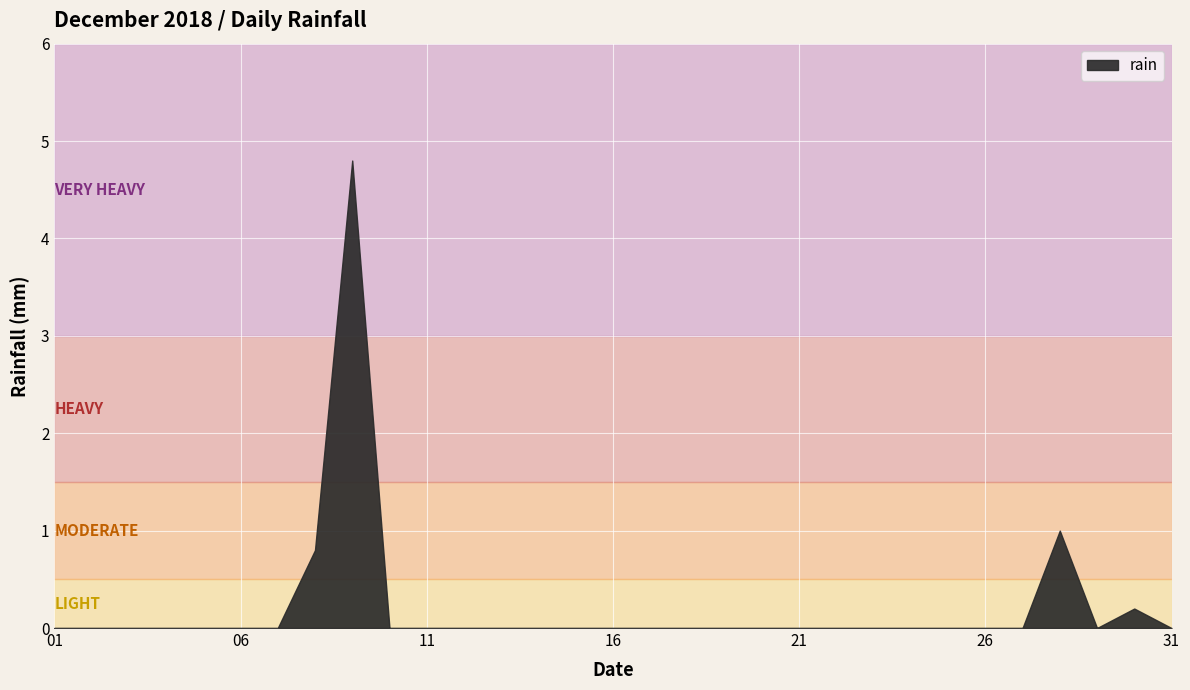

Reading left to right, transcribe all the data shown in this chart.

0.0	0.0	0.0	0.0	0.0	0.0	0.0	0.8	4.8	0.0	0.0	0.0	0.0	0.0	0.0	0.0	0.0	0.0	0.0	0.0	0.0	0.0	0.0	0.0	0.0	0.0	0.0	1.0	0.0	0.2	0.0